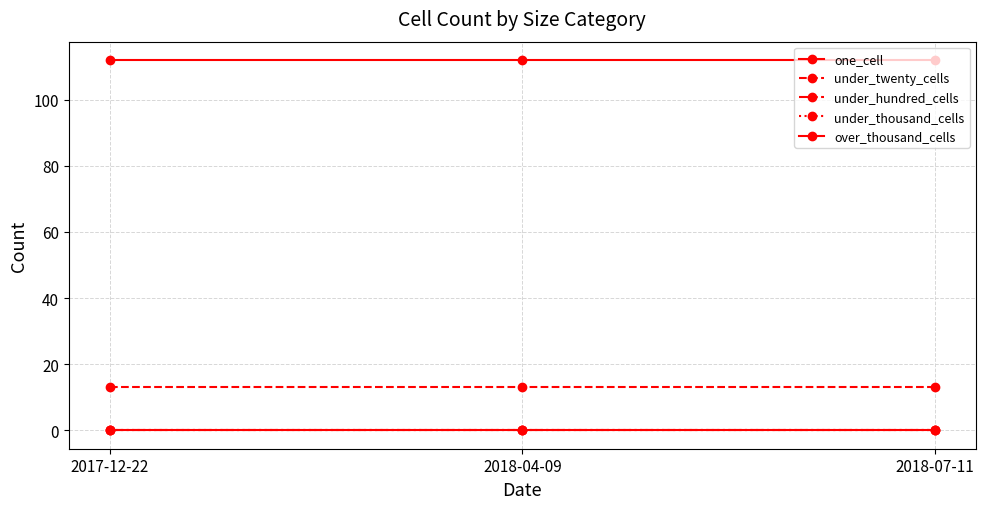

At how many categories does at least one series exceed 22?

3